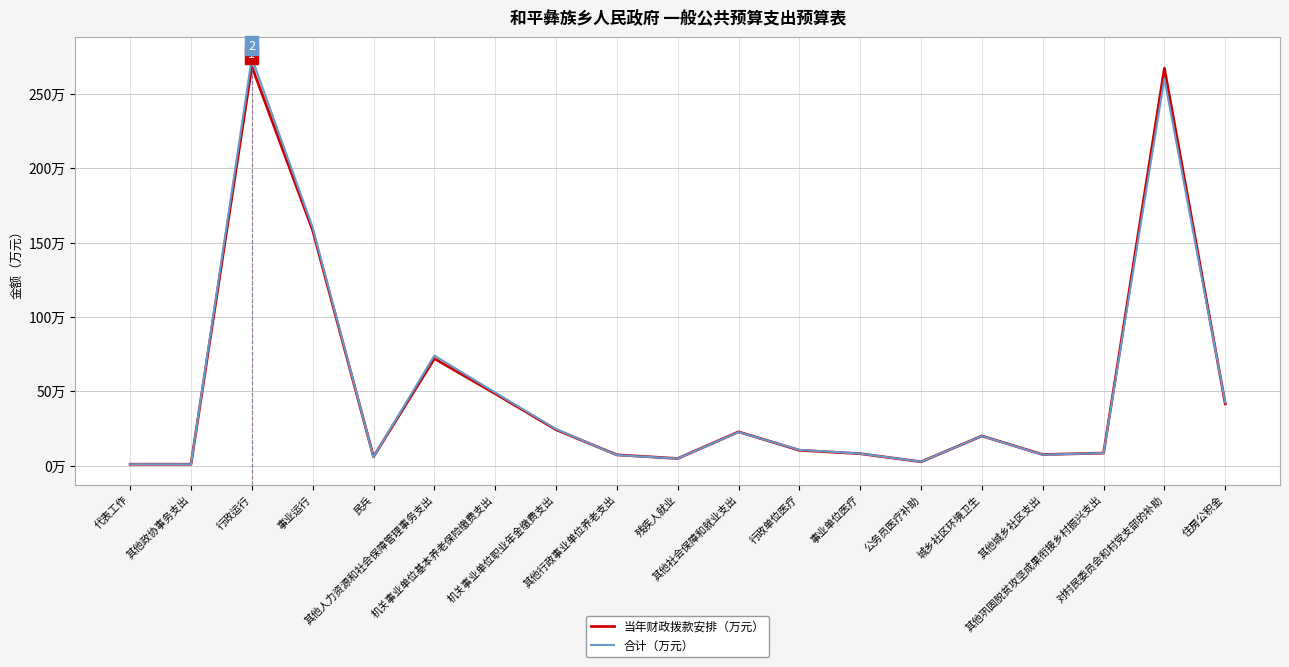

After their last crossing, which series has the higher values: 合计（万元） or 当年财政拨款安排（万元）?

合计（万元）